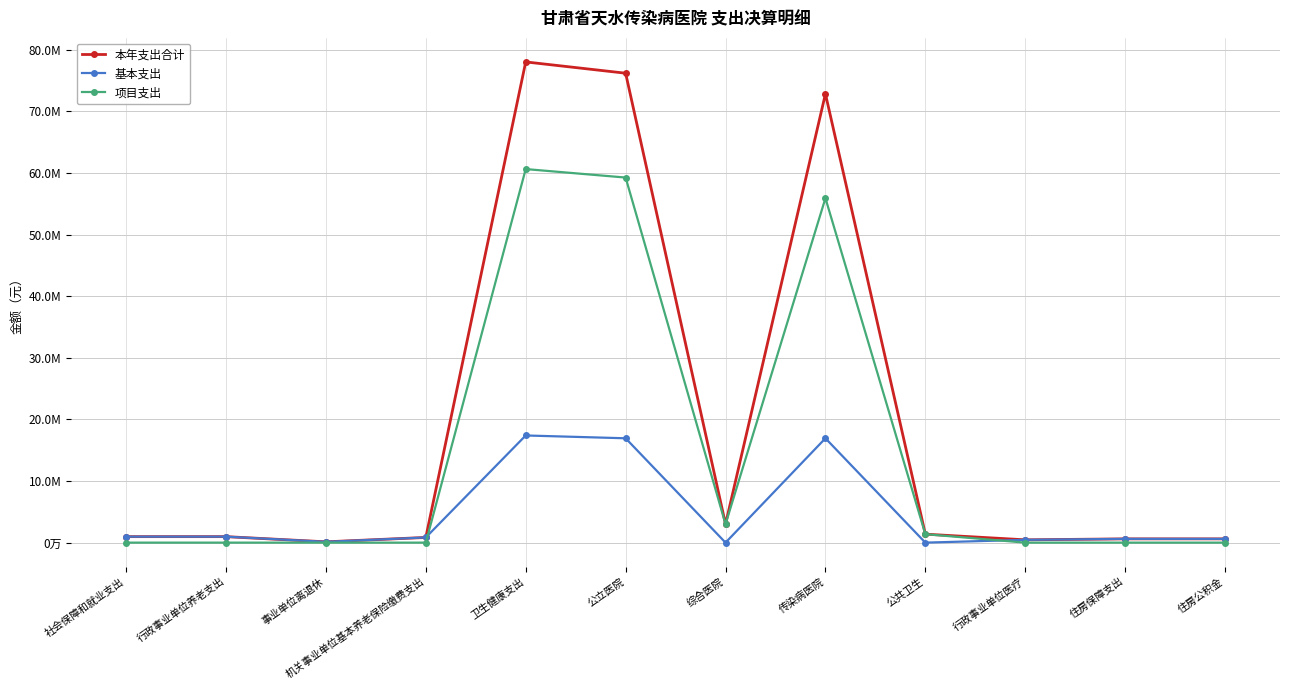

Is the value of 项目支出 at 社会保障和就业支出 greater than the value of 基本支出 at 卫生健康支出?

No